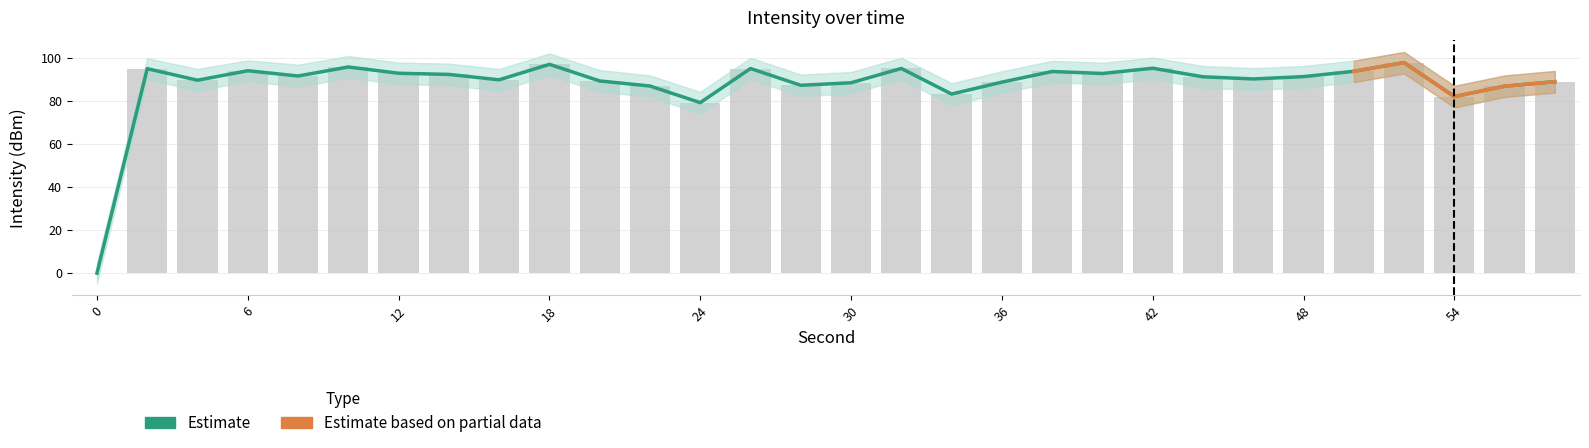

What is the value of the estimate_upper bar at the 20th from the left?

93.6